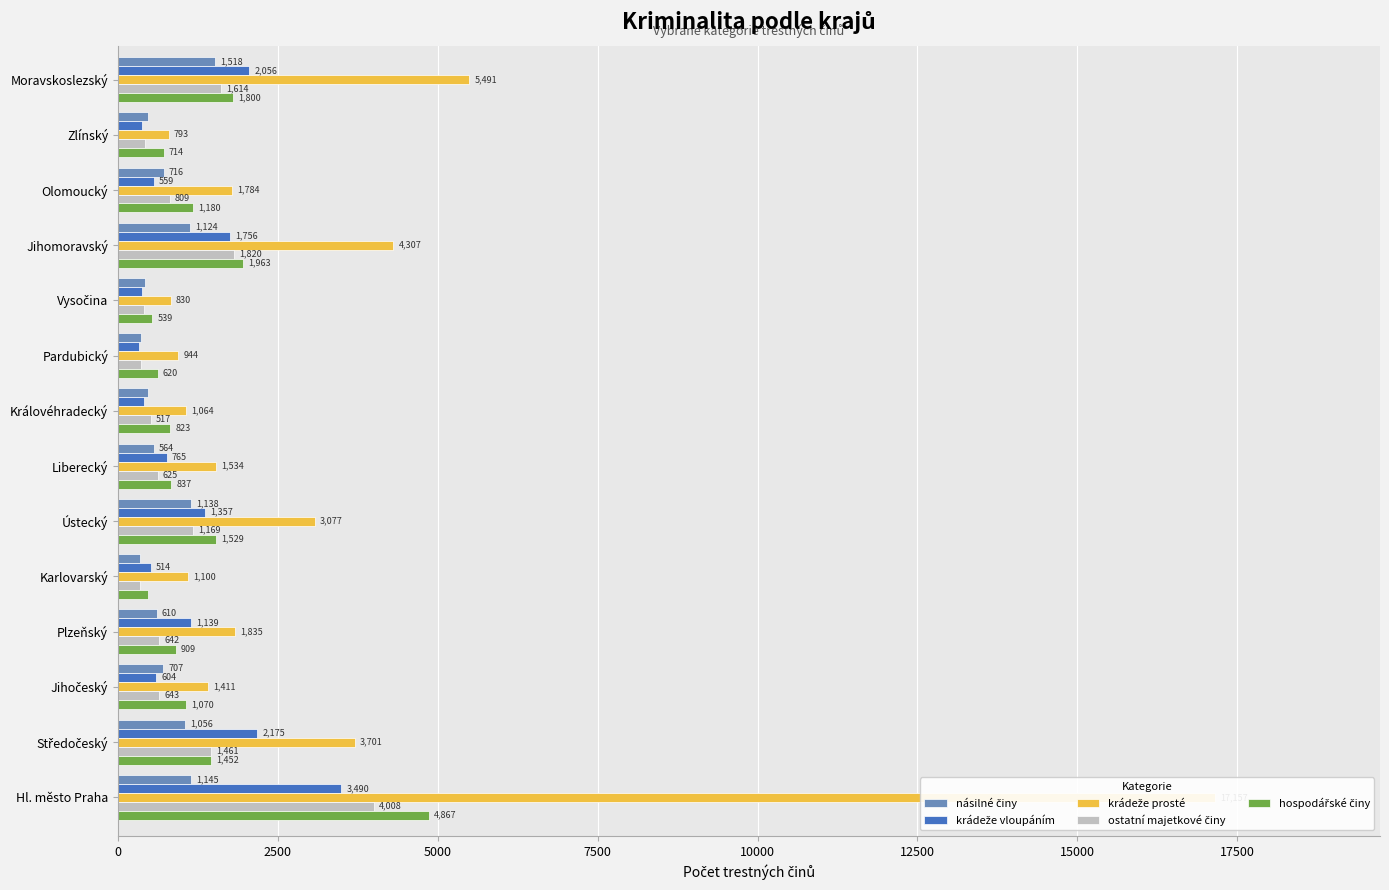

Reading left to right, list all the values displayed in this chart.

násilné činy: 1145	1056	707	610	339	1138	564	475	364	422	1124	716	478	1518
krádeže vloupáním: 3490	2175	604	1139	514	1357	765	416	327	375	1756	559	372	2056
krádeže prosté: 17157	3701	1411	1835	1100	3077	1534	1064	944	830	4307	1784	793	5491
ostatní majetkové činy: 4008	1461	643	642	345	1169	625	517	362	412	1820	809	429	1614
hospodářské činy: 4867	1452	1070	909	477	1529	837	823	620	539	1963	1180	714	1800